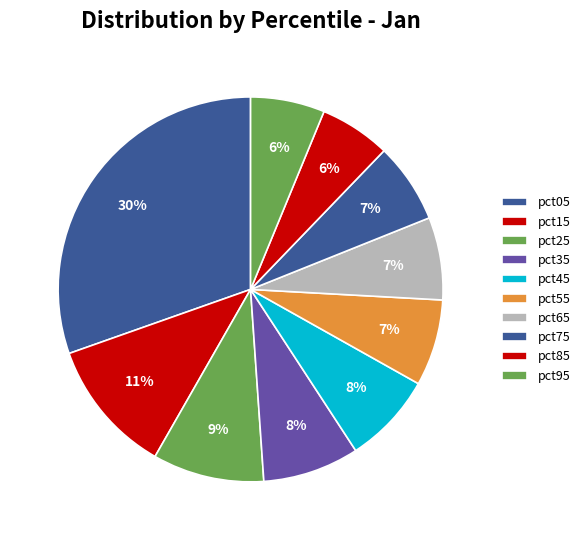

Is it true that pct15 is 11% of the pie?

True